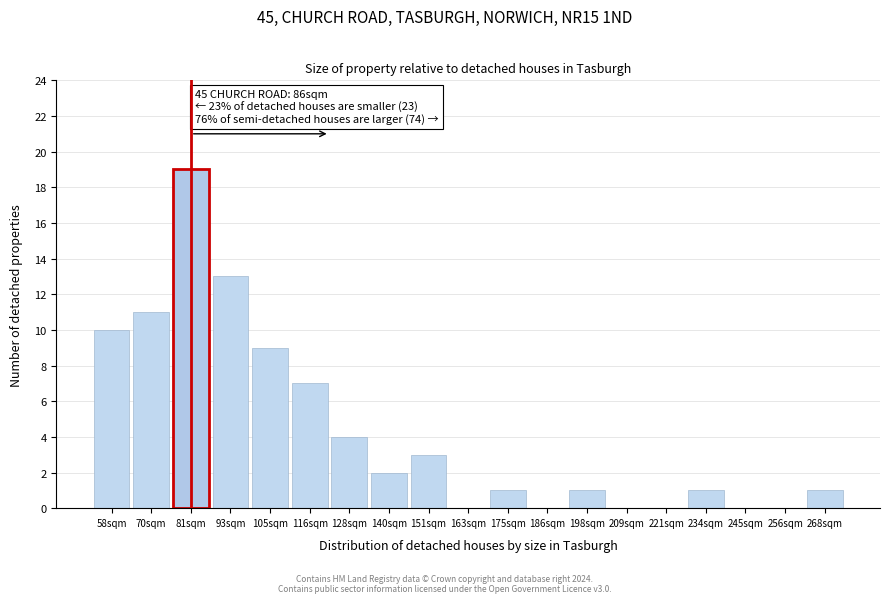

Reading left to right, list all the values displayed in this chart.

58sqm=10	70sqm=11	81sqm=19	93sqm=13	105sqm=9	116sqm=7	128sqm=4	140sqm=2	151sqm=3	163sqm=0	175sqm=1	186sqm=0	198sqm=1	209sqm=0	221sqm=0	234sqm=1	245sqm=0	256sqm=0	268sqm=1